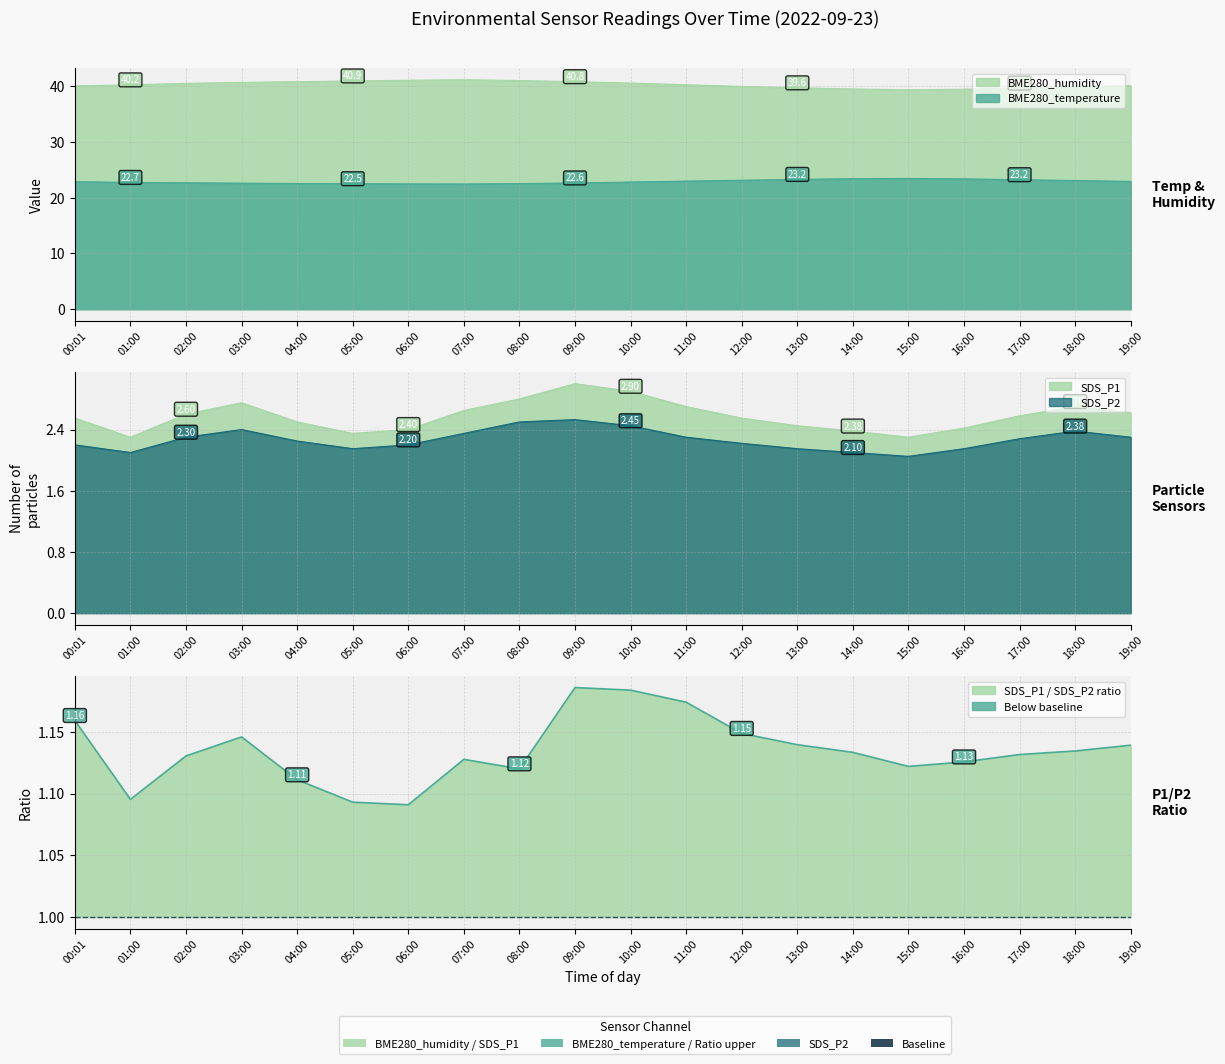

What is the sum of the BME280_humidity values at 02:00 and 00:01?

80.5